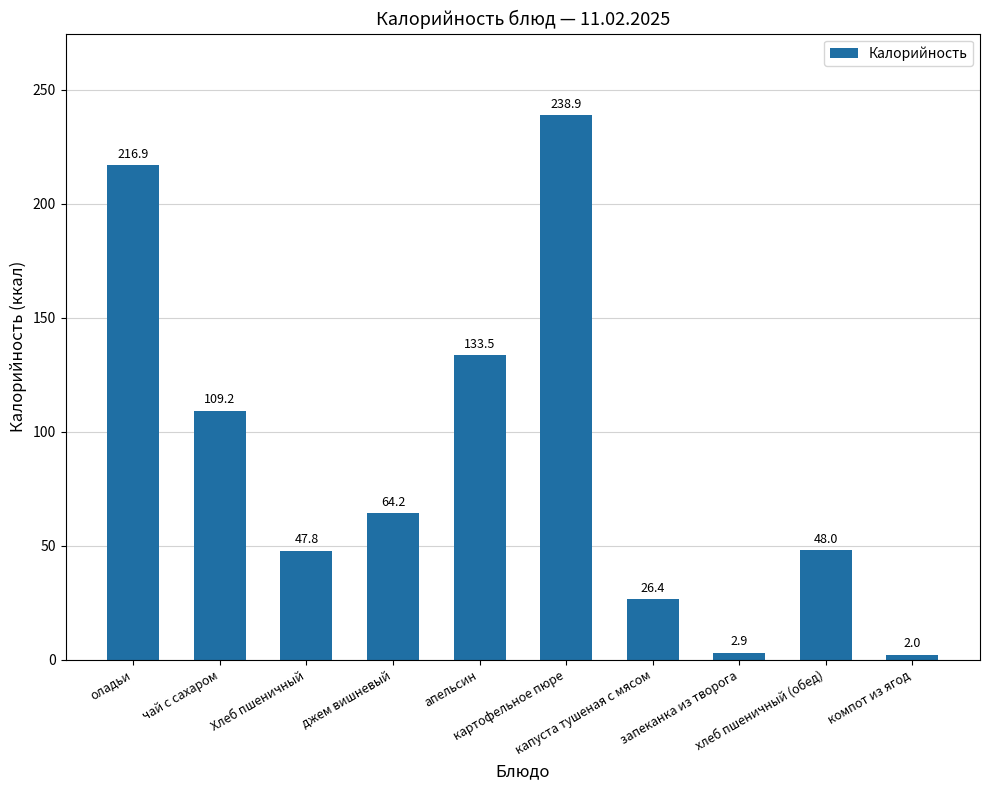

True or false: the data shows 47.8 at Хлеб пшеничный.

True